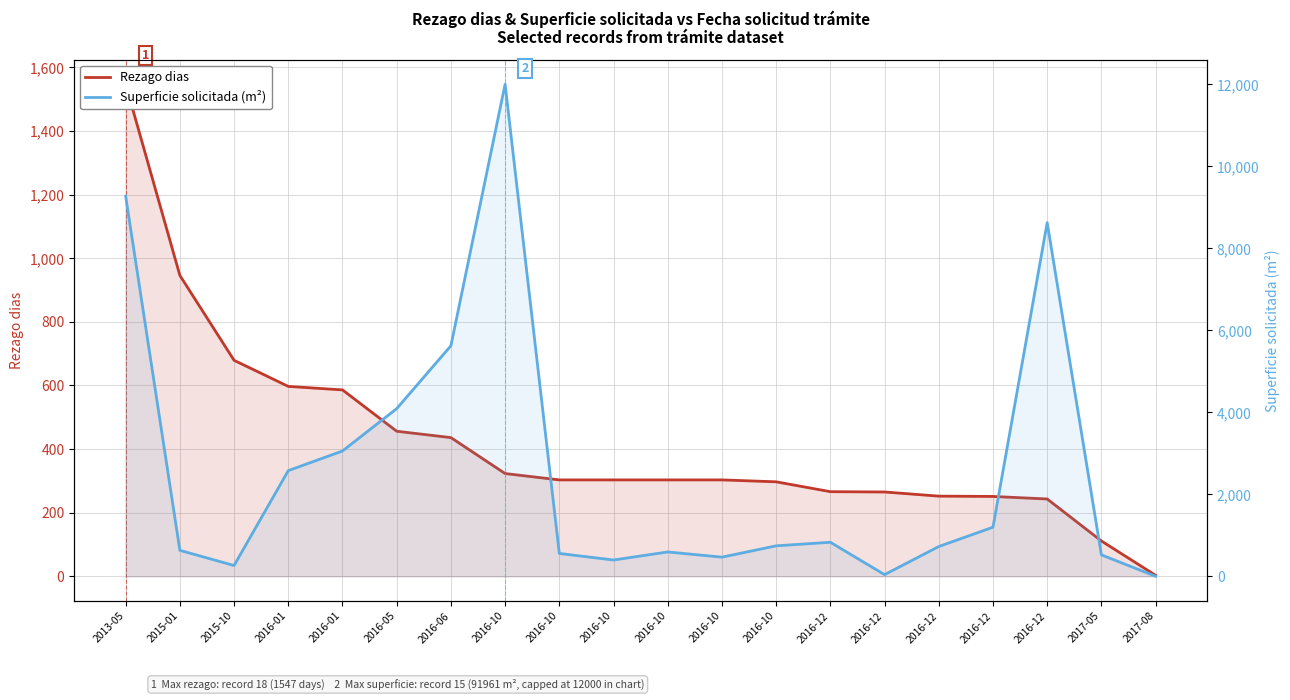

Which series has the largest total across all categories?

Superficie solicitada (m²)